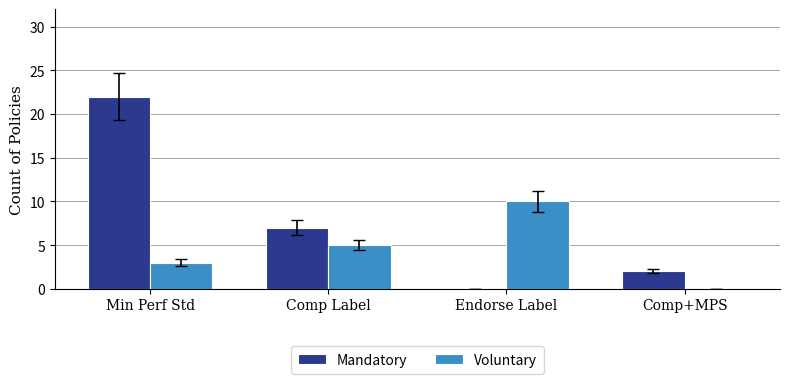

The Mandatory series shows 0 at Endorse Label. True or false?

True